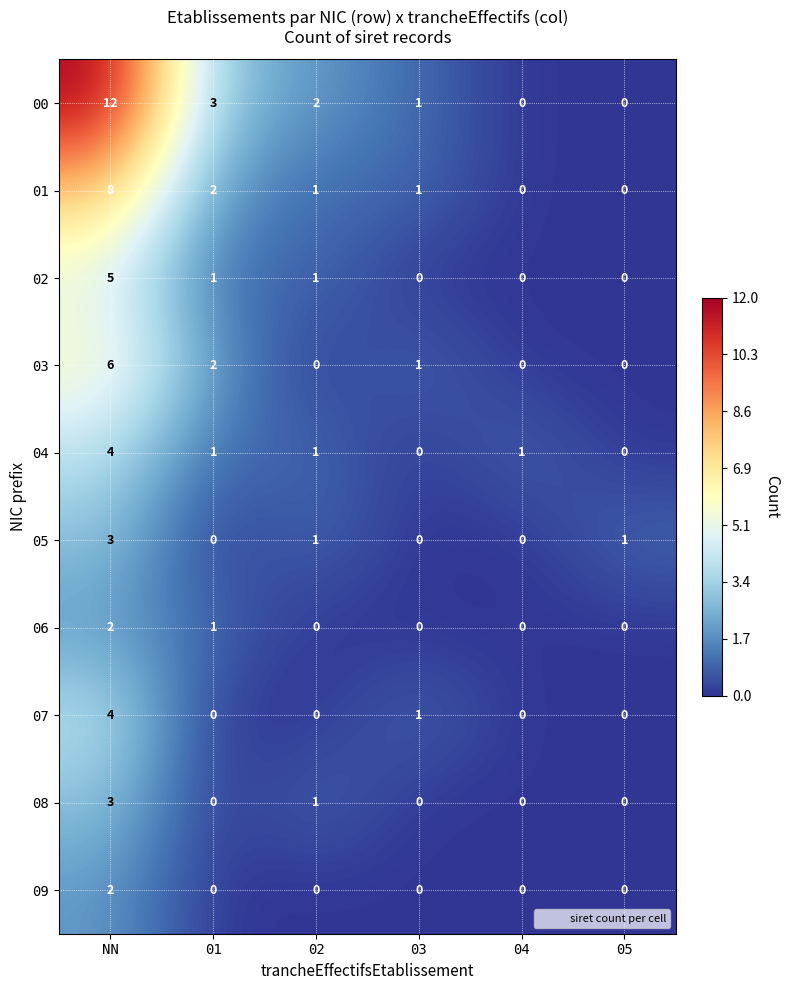

Which series has the widest spread of values?

00